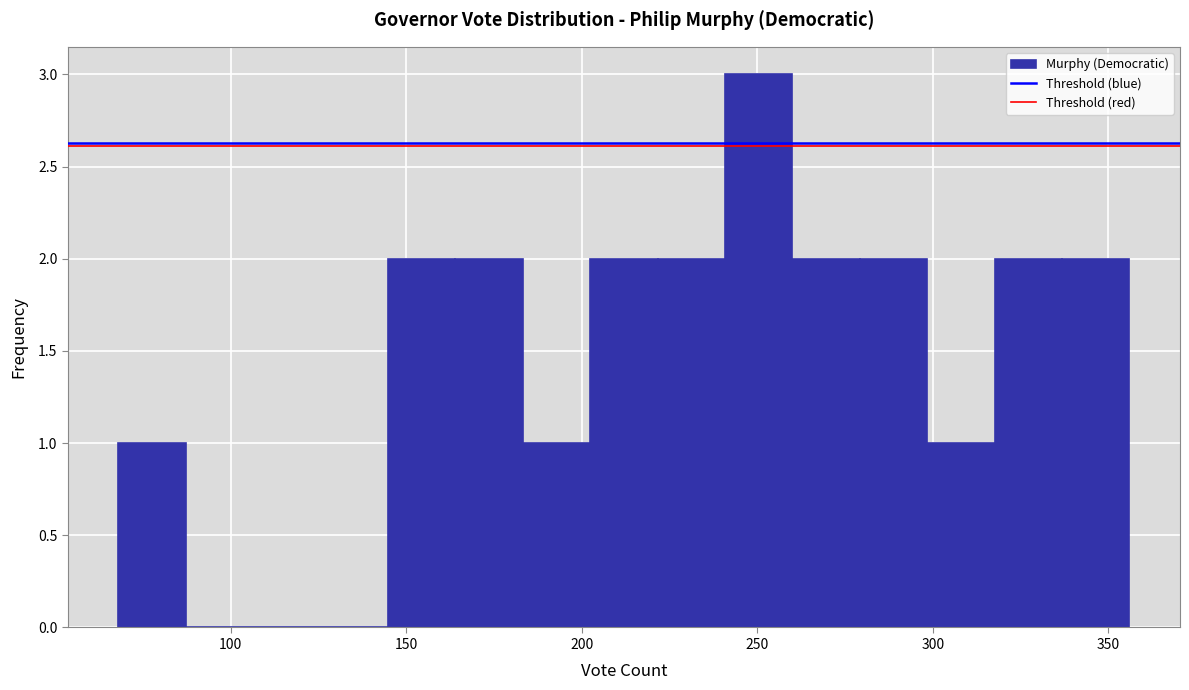

Read against the x-axis, roughly where is the centre of the tallest bar?

250